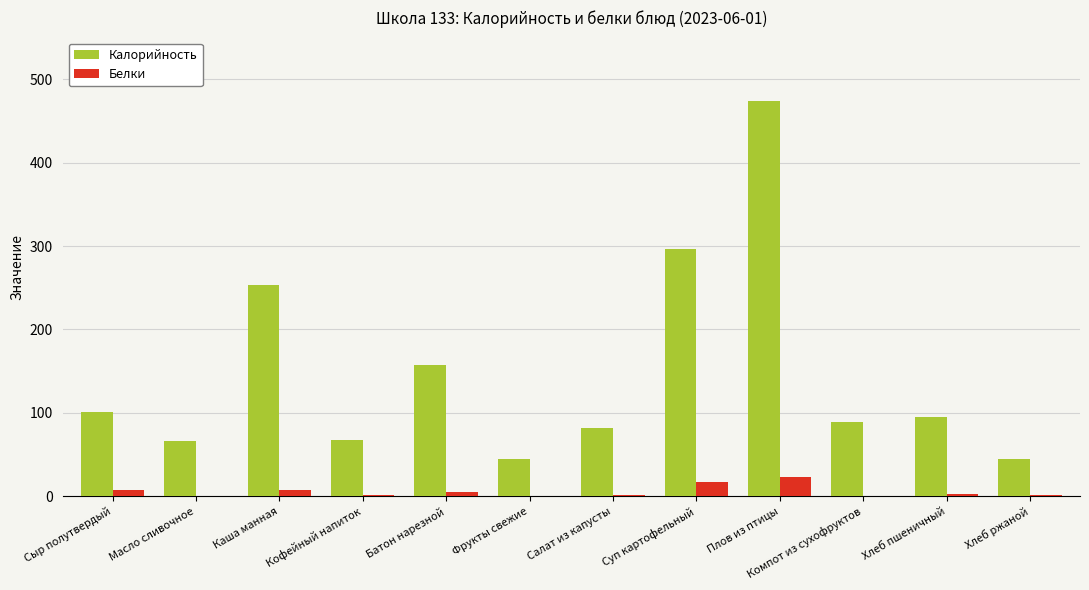

The Калорийность series shows 29.9 at Салат из капусты. True or false?

False